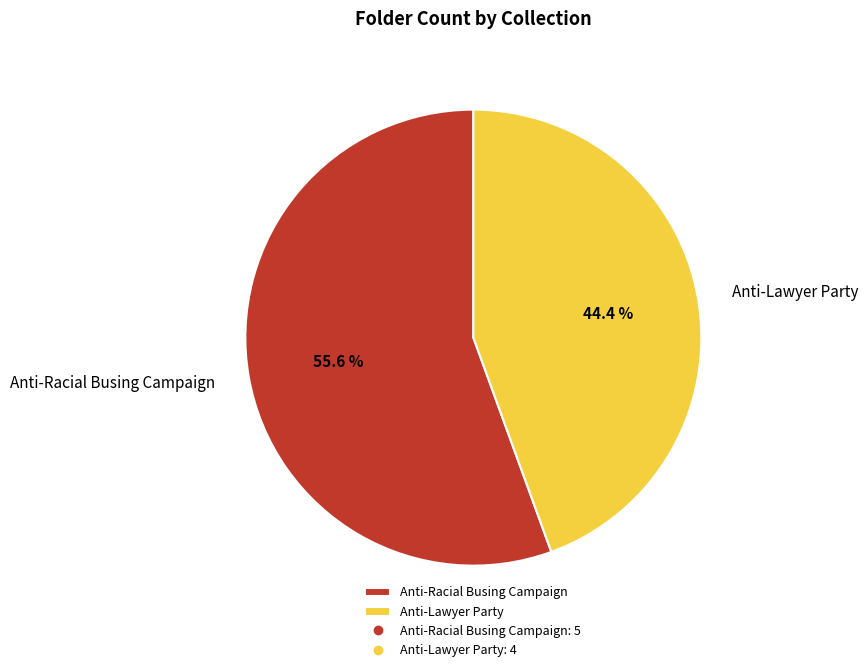

Is it true that Anti-Lawyer Party is 44% of the pie?

True